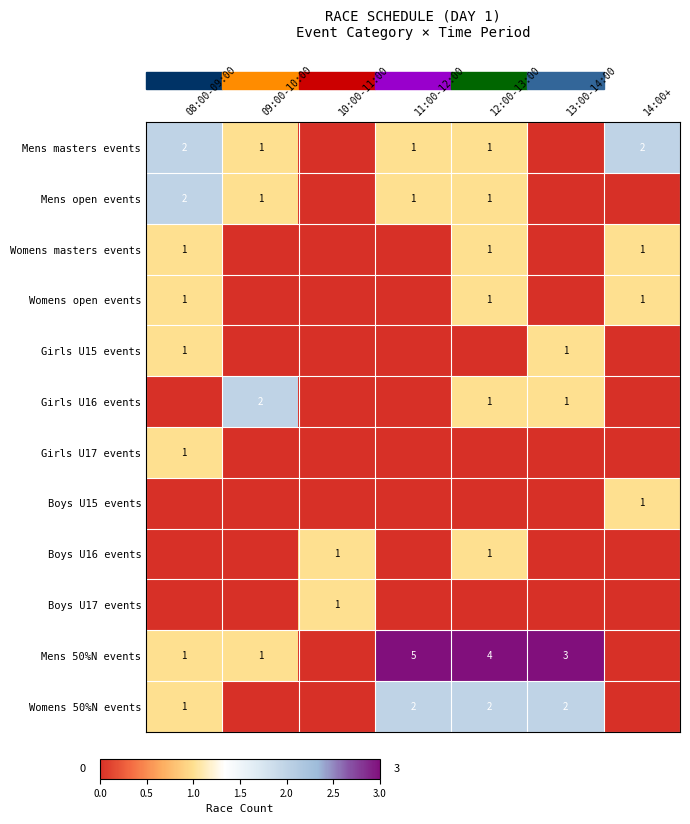

What is the total value across all series at 10:00-11:00?

2